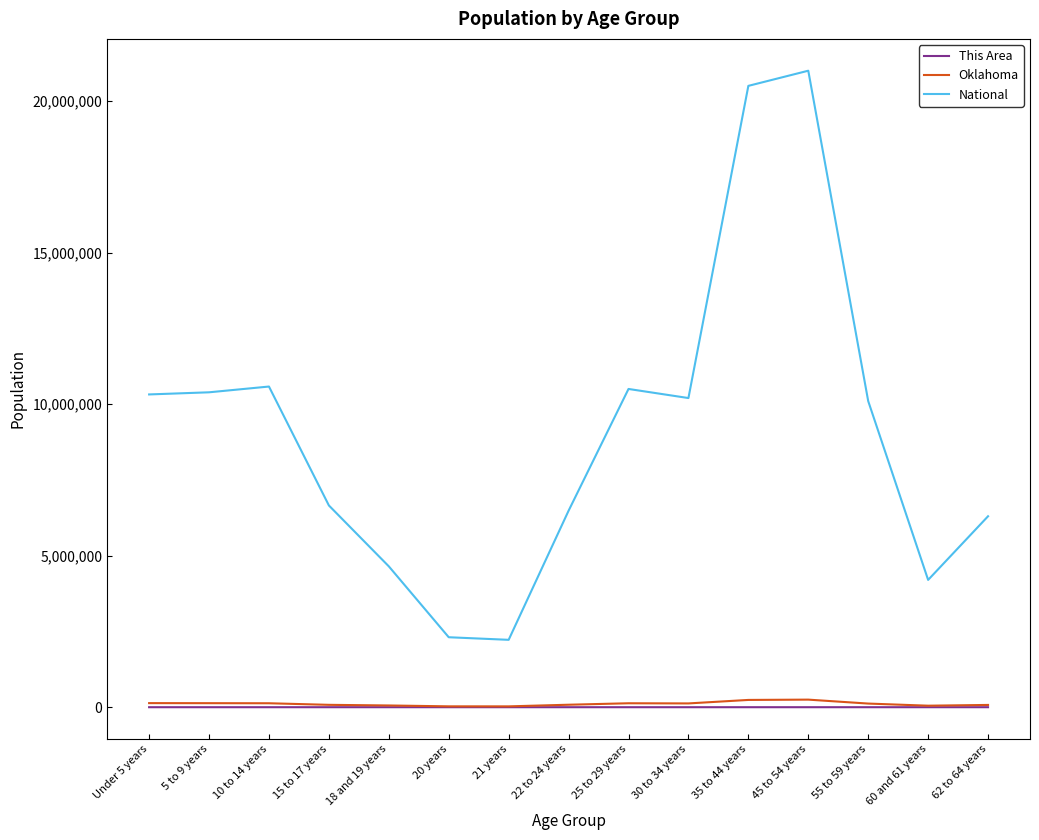

Which series has the widest spread of values?

National